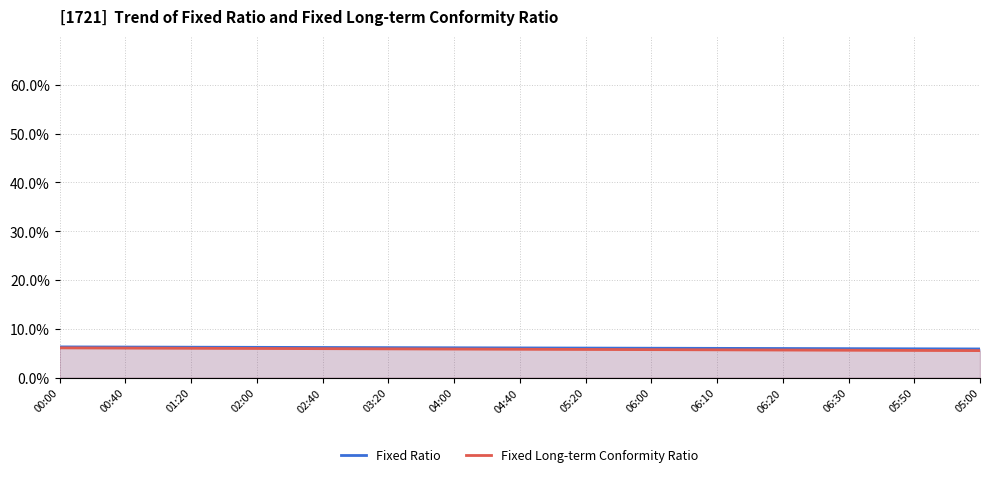

Is it true that Fixed Long-term Conformity Ratio equals 0.1 at 06:30?

False